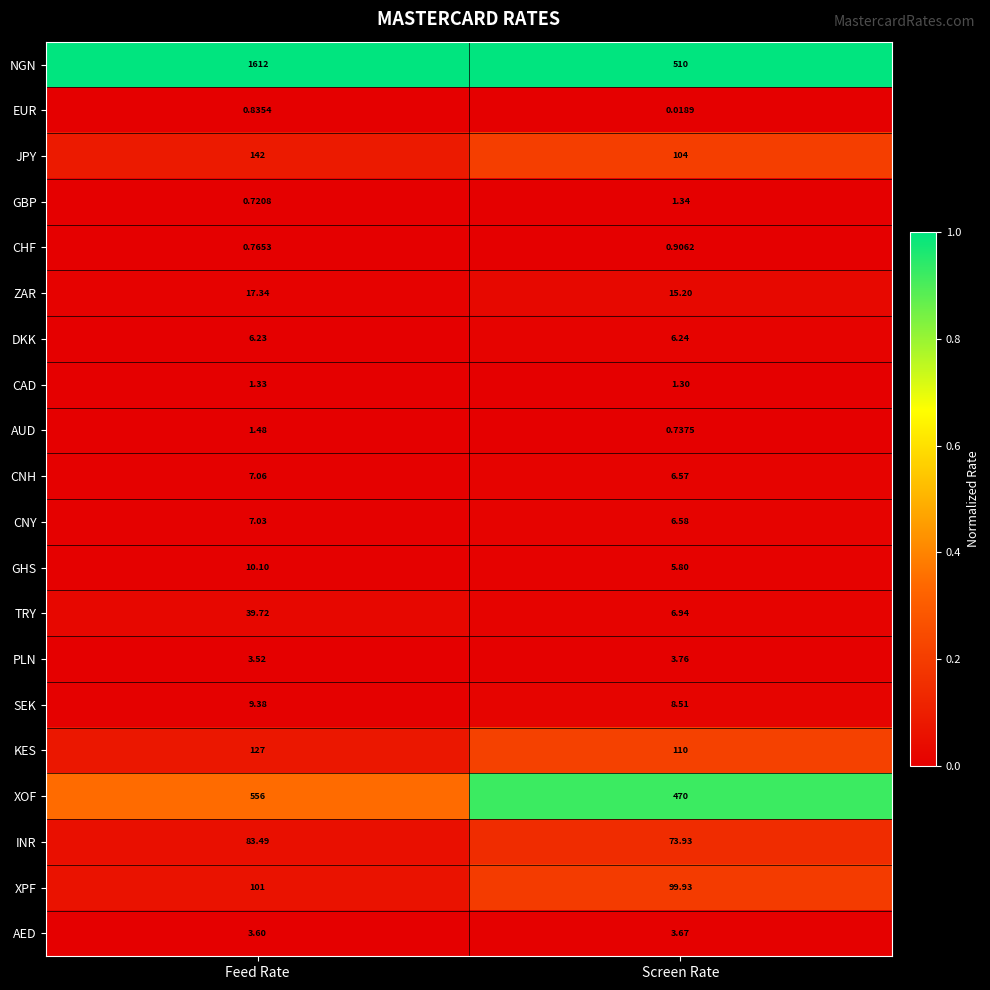

Which series has the largest range (max minus min)?

NGN